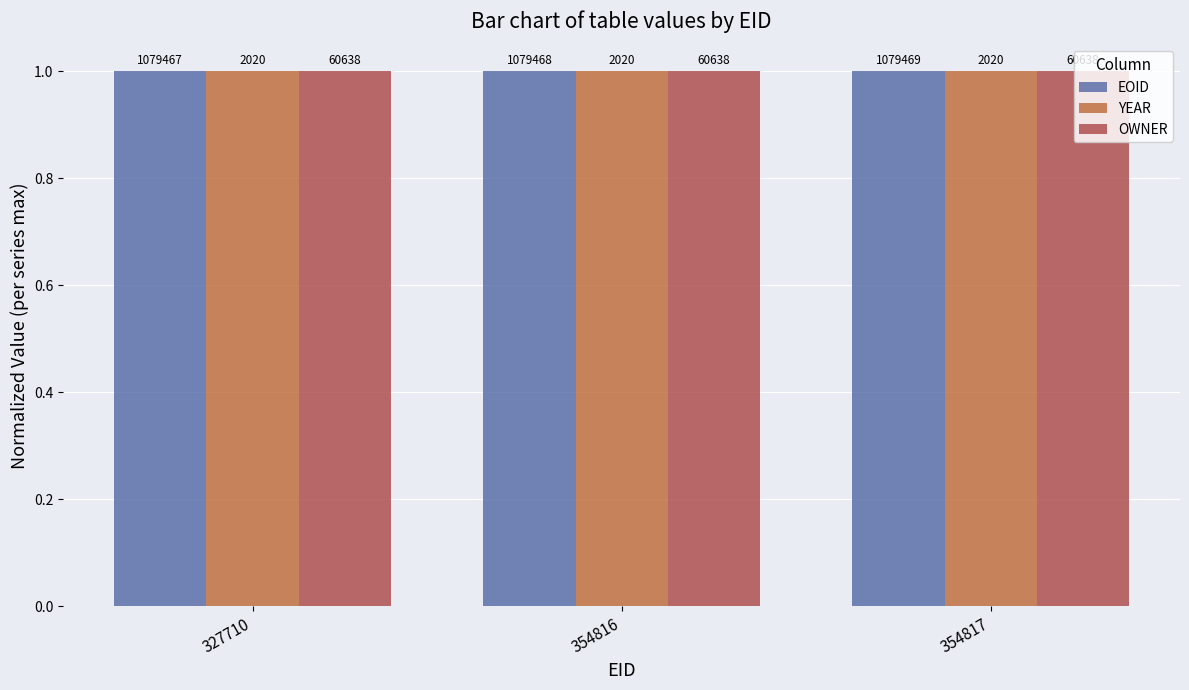

How many bars are there in each group?

3